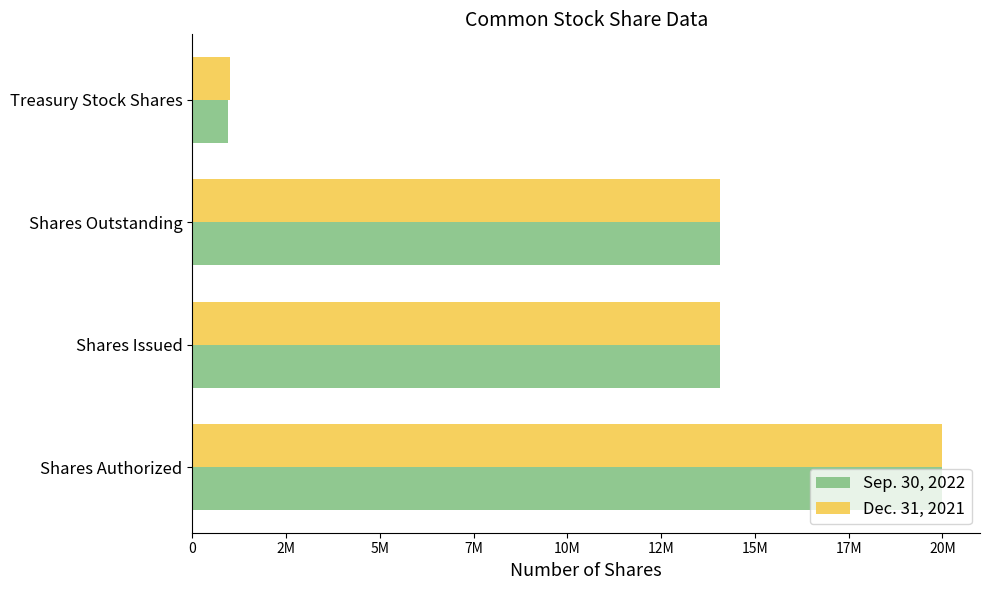

Reading left to right, list all the values displayed in this chart.

Sep. 30, 2022: 20000000	14063999	14063999	956499
Dec. 31, 2021: 20000000	14063999	14063999	997766